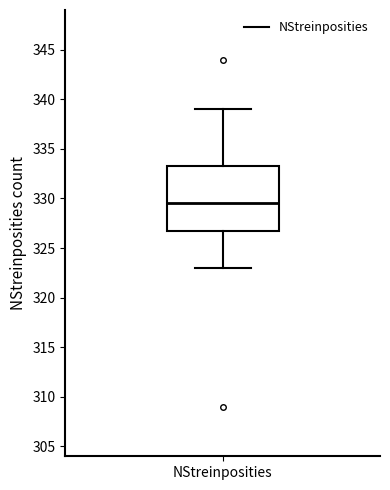

Read this box plot against the y-axis: the position of the median line, the range covered by the box, and the ends of both whiskers. The values are not printed on the chart, so give them approximately, as read against the axis.

median 329.5, box 327.0 to 333.5, whiskers 323.0 to 339.0